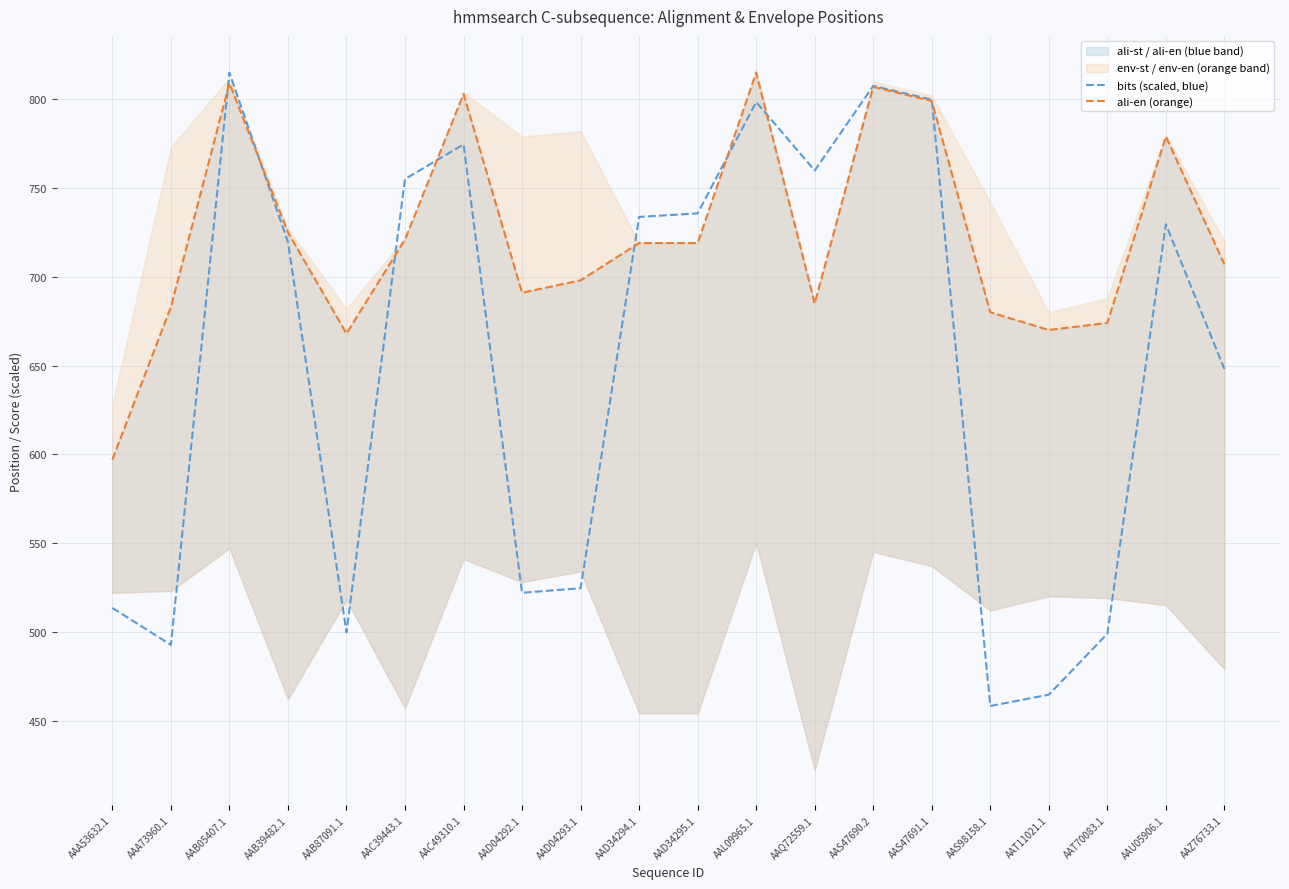

Which series changed the most between AAQ72559.1 and AAT11021.1?

bits (scaled, blue)